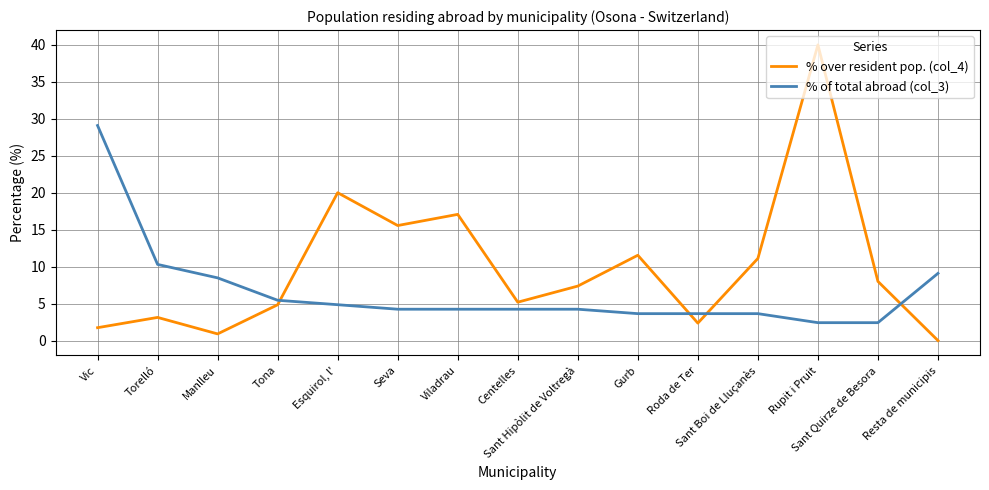

List the series in order of their overall mean, highest first.

% over resident pop. (col_4), % of total abroad (col_3)